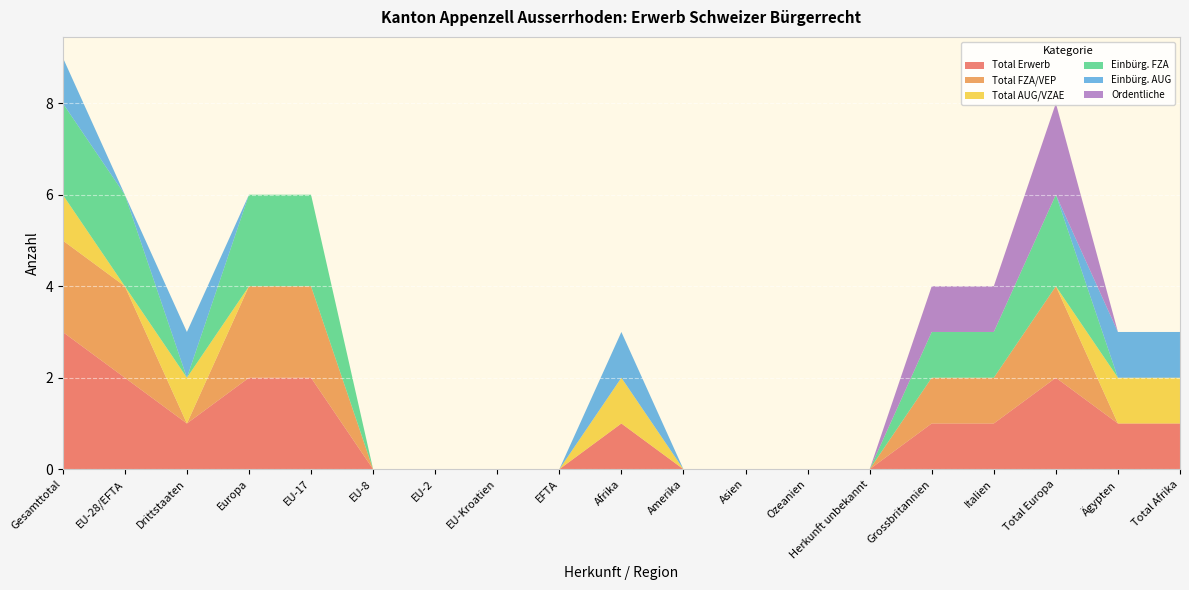

Reading left to right, what are all the values shown in this chart?

Total Erwerb: 3	2	1	2	2	0	0	0	0	1	0	0	0	0	1	1	2	1	1
Total FZA/VEP: 2	2	0	2	2	0	0	0	0	0	0	0	0	0	1	1	2	0	0
Total AUG/VZAE: 1	0	1	0	0	0	0	0	0	1	0	0	0	0	0	0	0	1	1
Einbürg. FZA: 2	2	0	2	2	0	0	0	0	0	0	0	0	0	1	1	2	0	0
Einbürg. AUG: 1	0	1	0	0	0	0	0	0	1	0	0	0	0	0	0	0	1	1
Ordentliche: 0	0	0	0	0	0	0	0	0	0	0	0	0	0	1	1	2	0	0